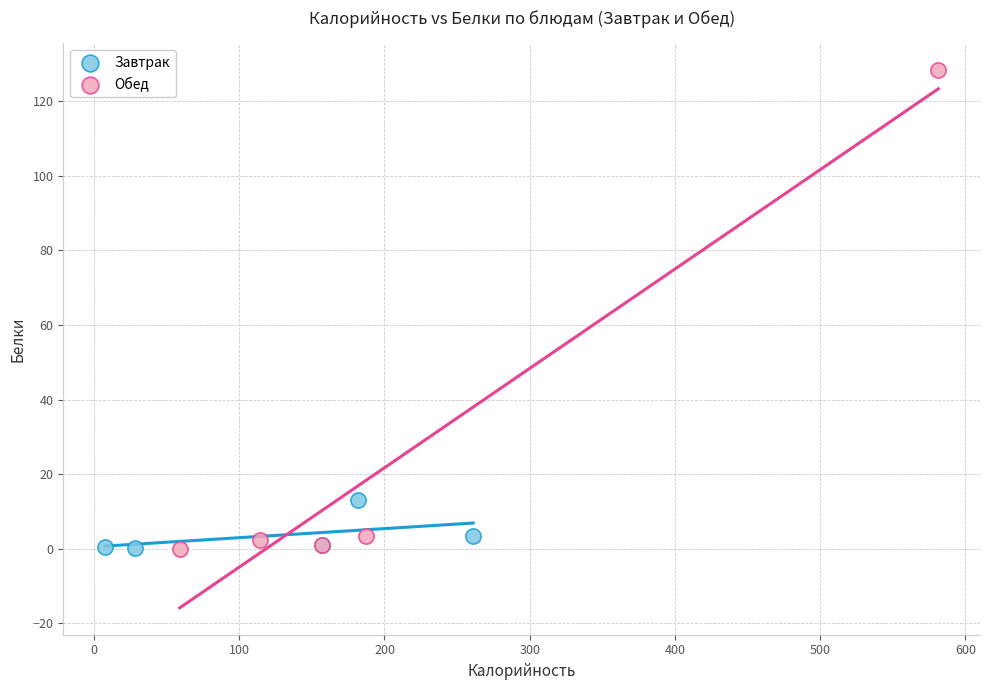

Which series has the widest spread of Y values?

Обед